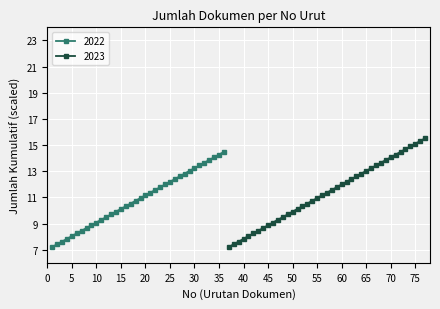

What is the lowest value of the 2022 series?

7.2